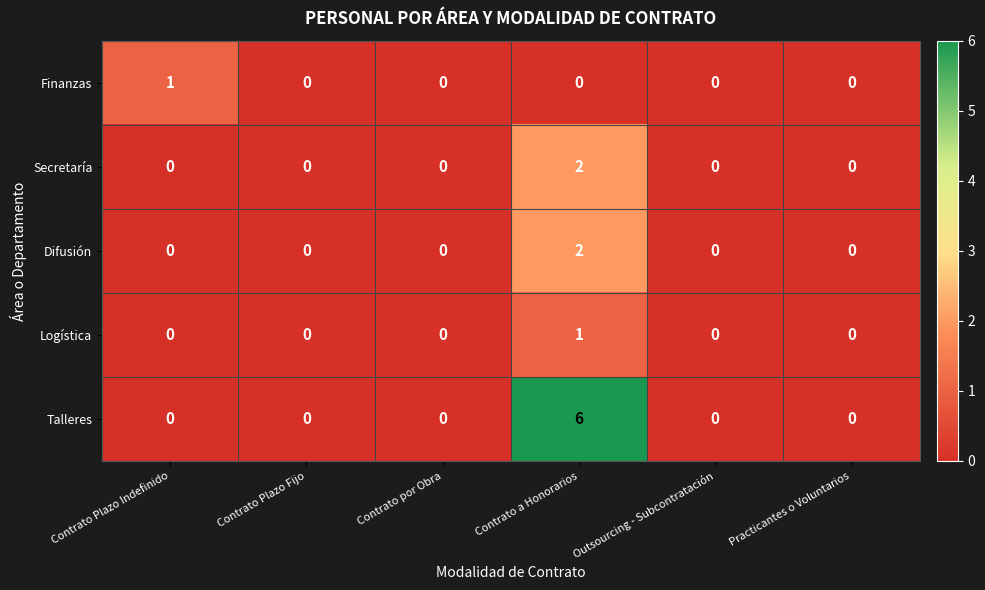

The Logística series shows 0 at Outsourcing - Subcontratación. True or false?

True